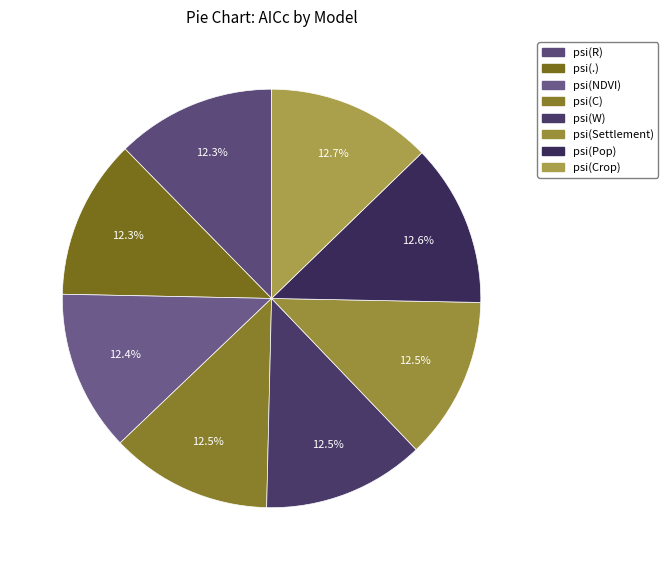

How many segments does this pie chart have?

8